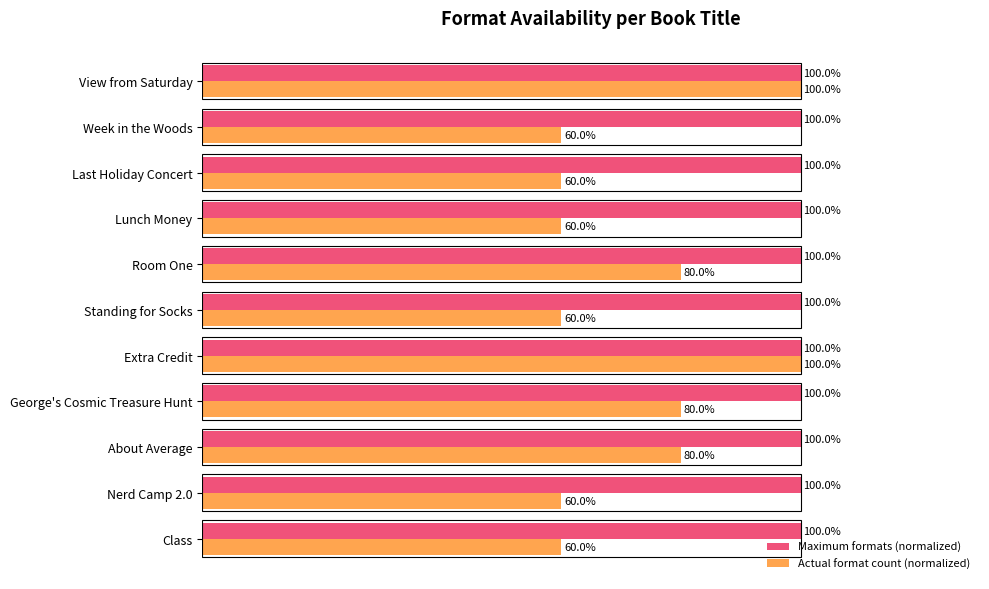

List the series in order of their overall mean, lowest first.

Actual format count (normalized), Maximum formats (normalized)